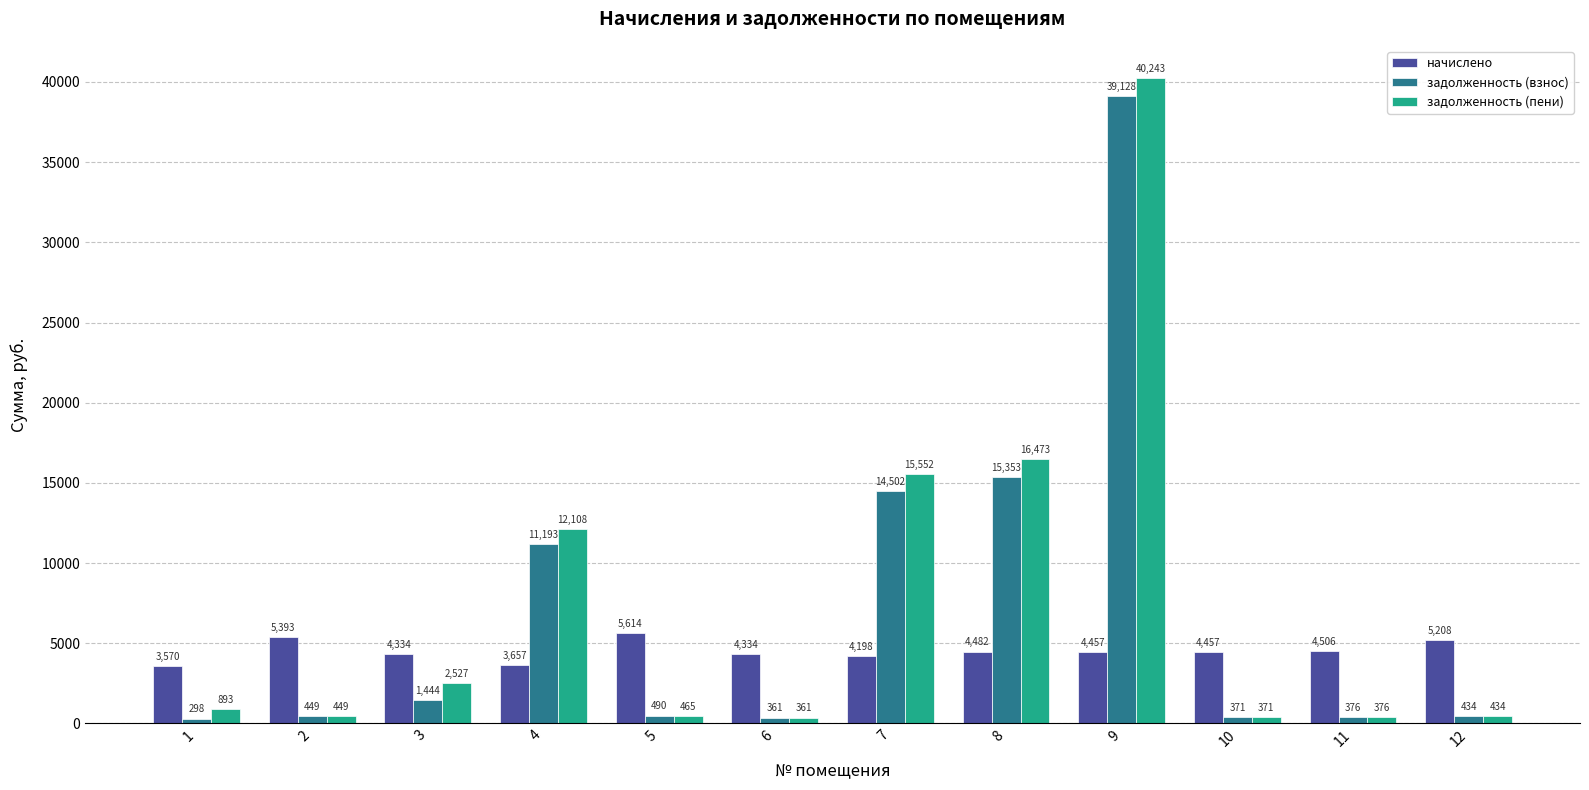

What are all the series names shown in the legend?

начислено, задолженность (взнос), задолженность (пени)